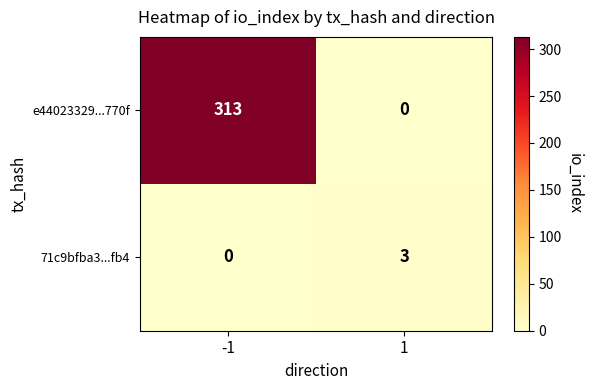

What is the total value across all series at -1?

313